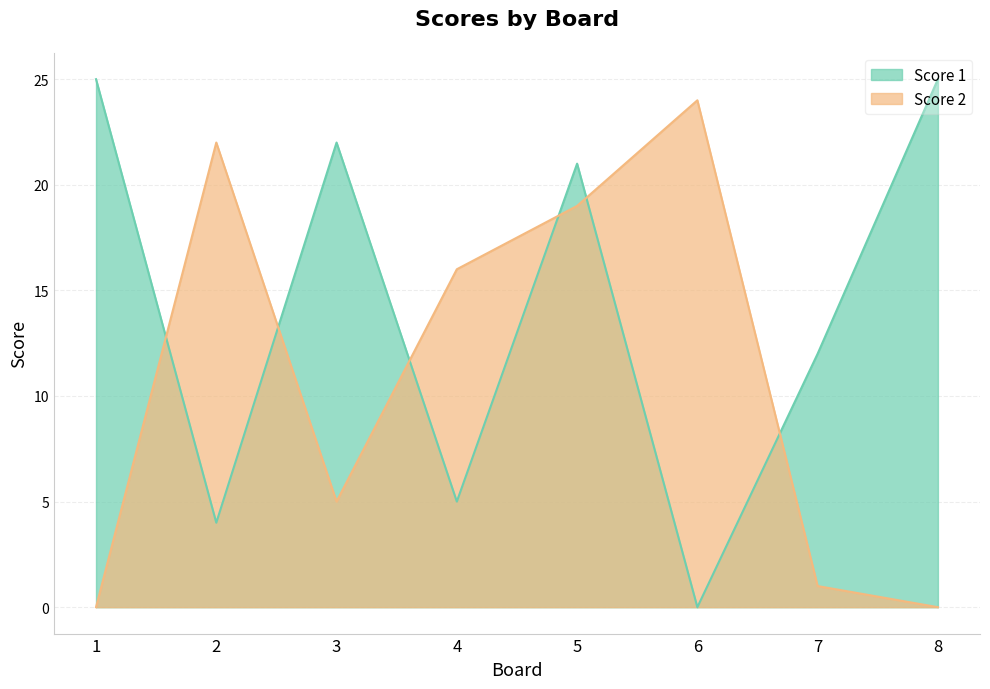

Does the chart have visible grid lines?

Yes